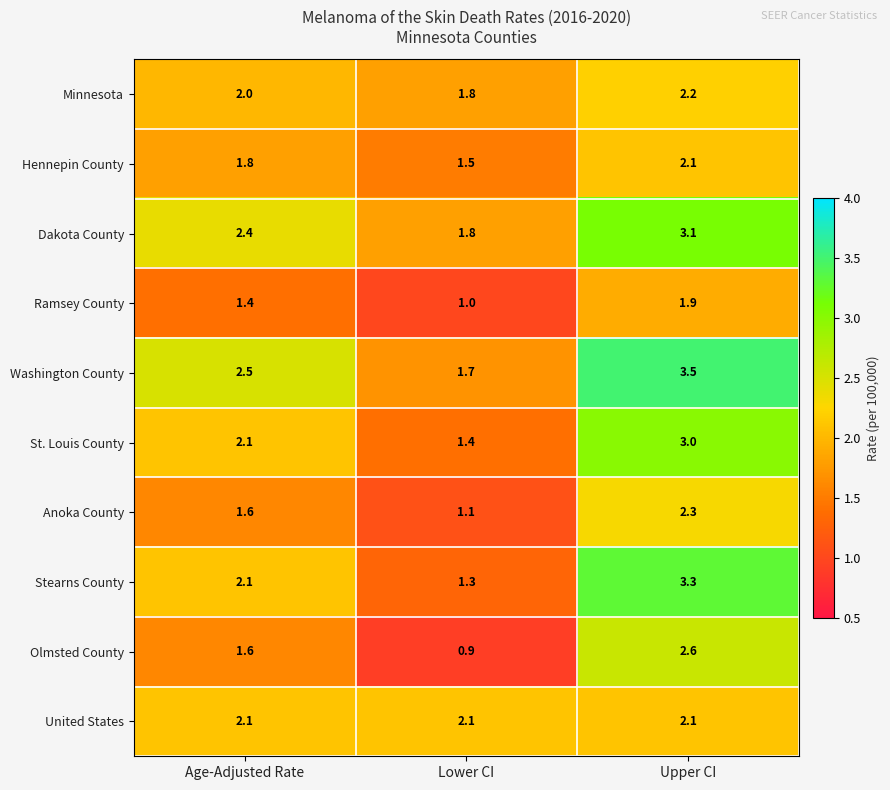

What is the difference between the highest and lowest values at Age-Adjusted Rate?

1.1